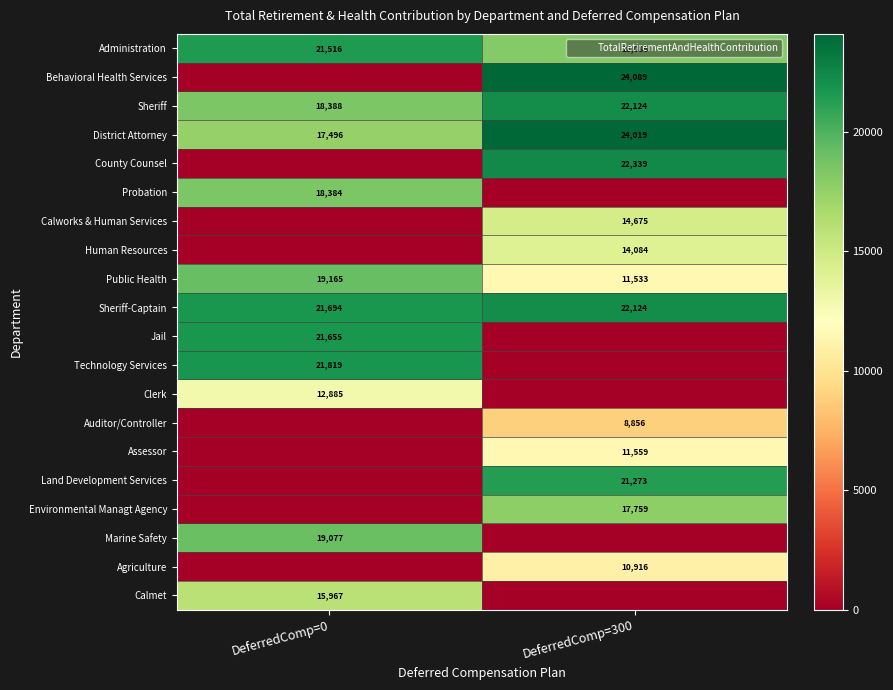

The Environmental Managt Agency series shows 17759 at DeferredComp=300. True or false?

True